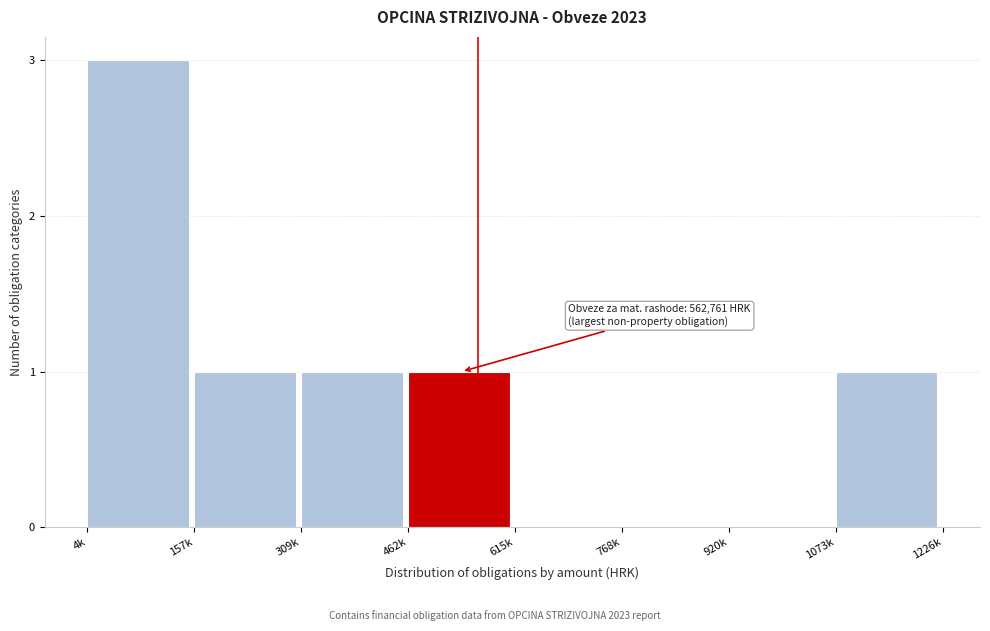

Reading left to right, list all the values displayed in this chart.

4k=3	157k=1	309k=1	462k=1	615k=0	768k=0	920k=0	1073k=1